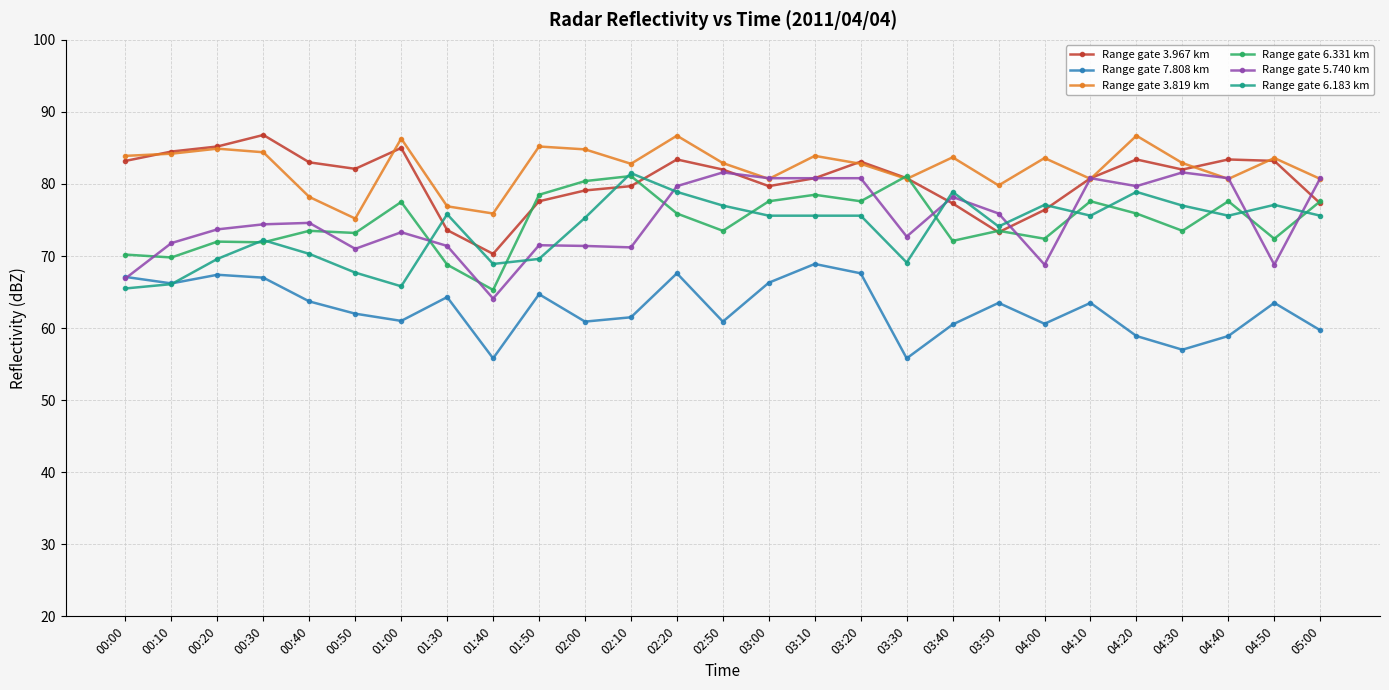

What is the spread (max minus min) of values at 01:30?

12.6